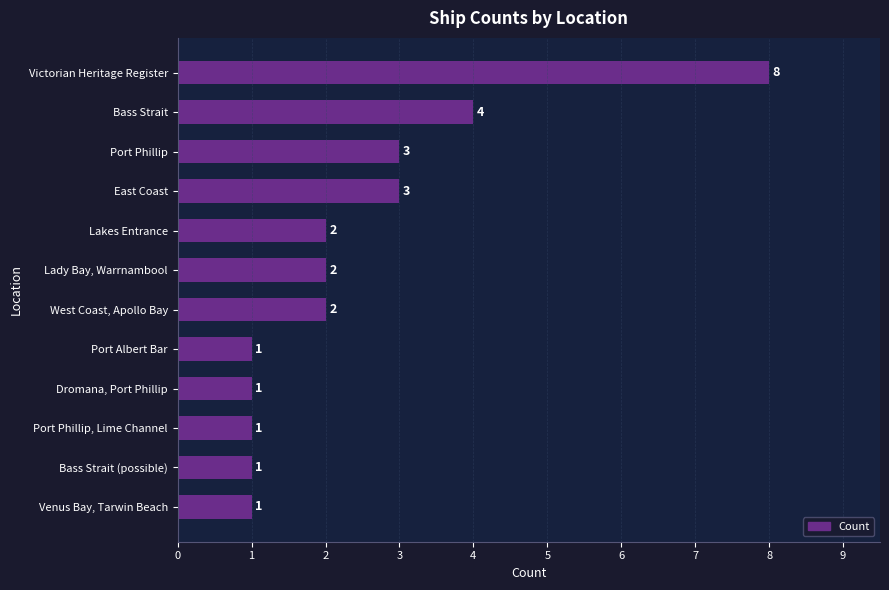

At which category does the chart reach its peak across all series?

Victorian Heritage Register